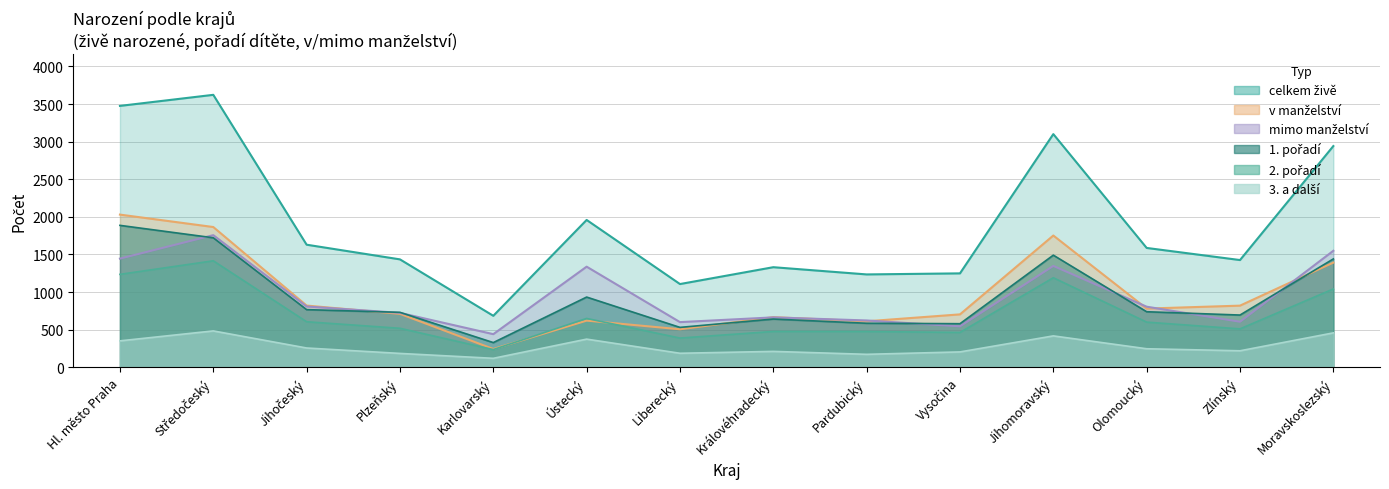

Rank the categories by 3. a další value from lowest to highest.

Karlovarský, Pardubický, Plzeňský, Liberecký, Vysočina, Královéhradecký, Zlínský, Olomoucký, Jihočeský, Hl. město Praha, Ústecký, Jihomoravský, Moravskoslezský, Středočeský